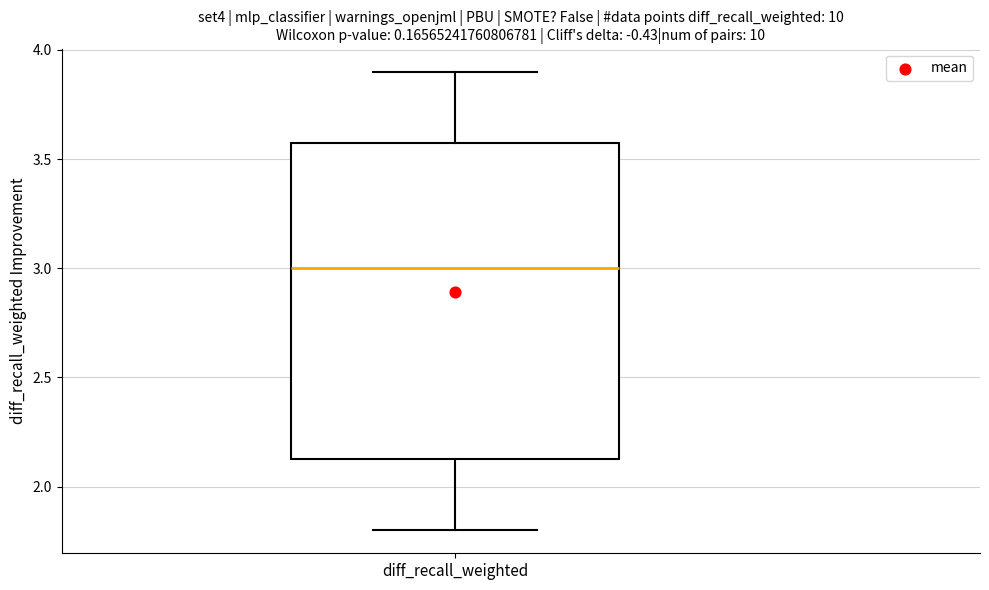

Where does the upper whisker of the box for diff_recall_weighted end on the y-axis? The values are not printed on the chart, so give them approximately, as read against the axis.

3.90